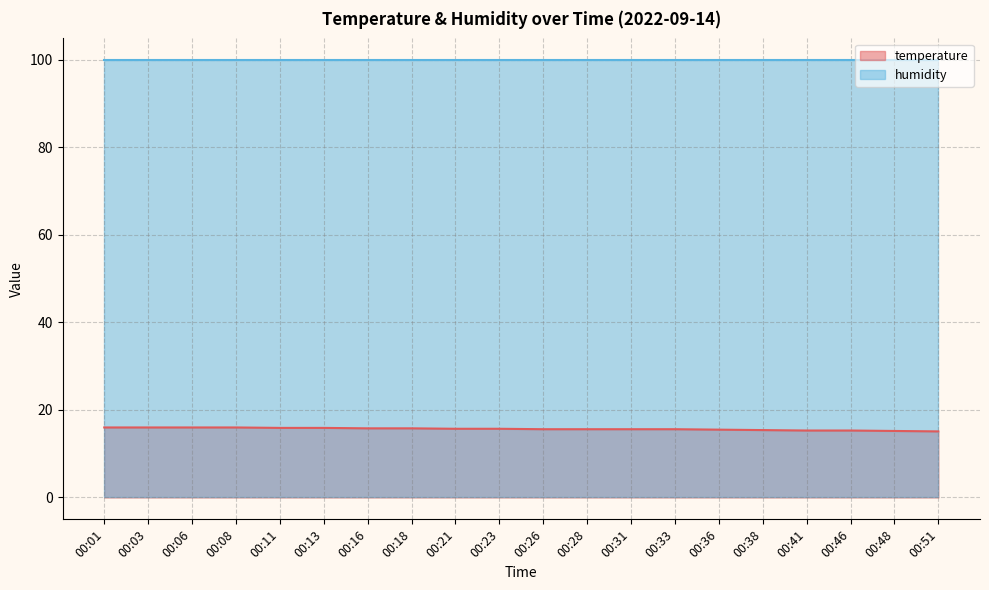

What is the greatest value displayed?

99.9